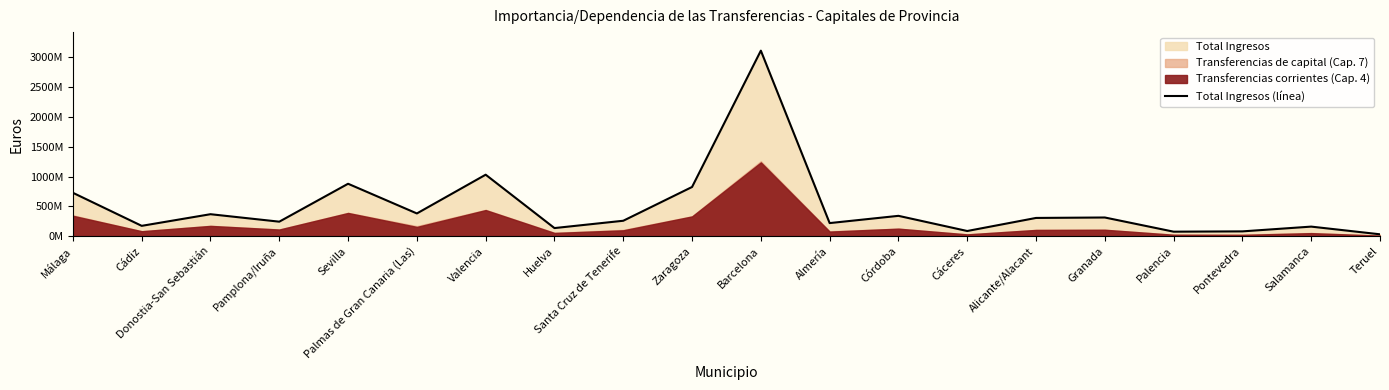

What is the change in value from Sevilla to Granada?

-566315553.9